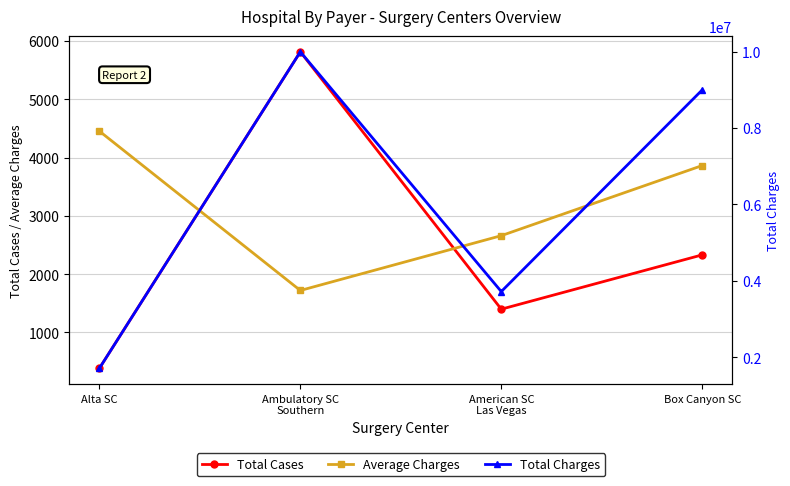

Read the Total Charges value at Ambulatory SC
Southern.

9995949.0